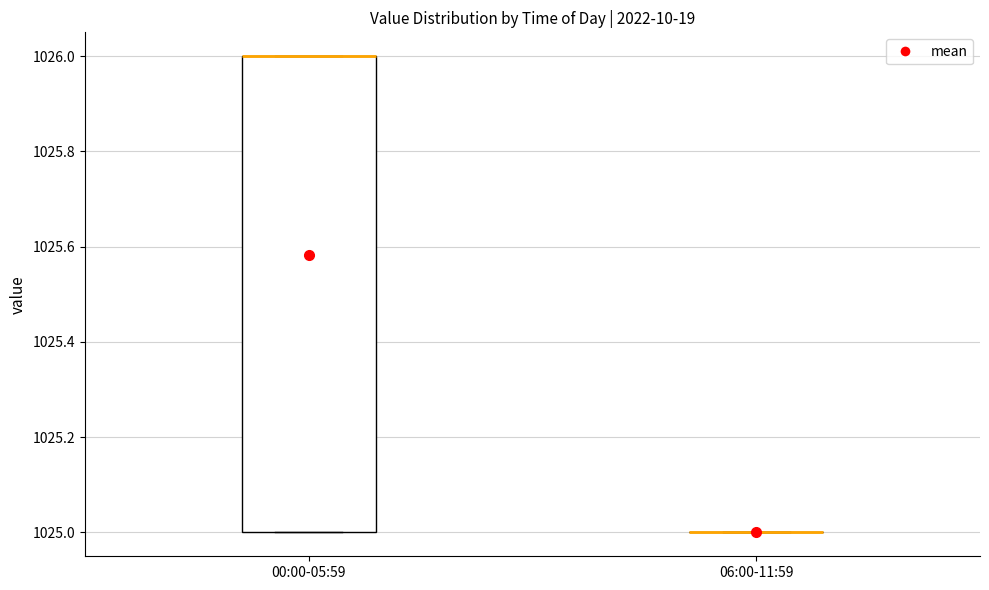

Comparing the boxes themselves (not the whiskers), which one is the tallest?

00:00-05:59